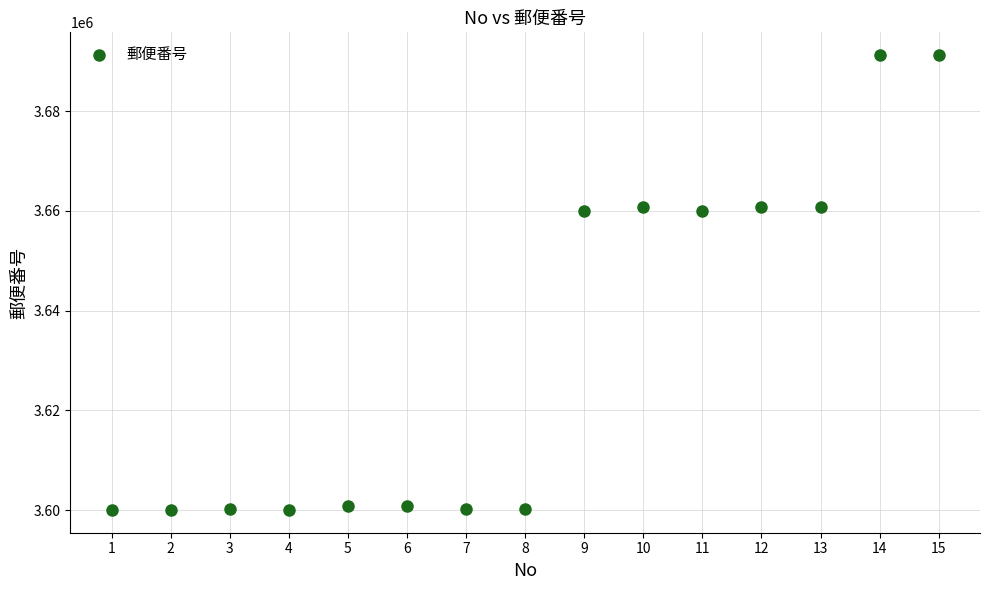

What is the range of Y values (max minus min)?

91222